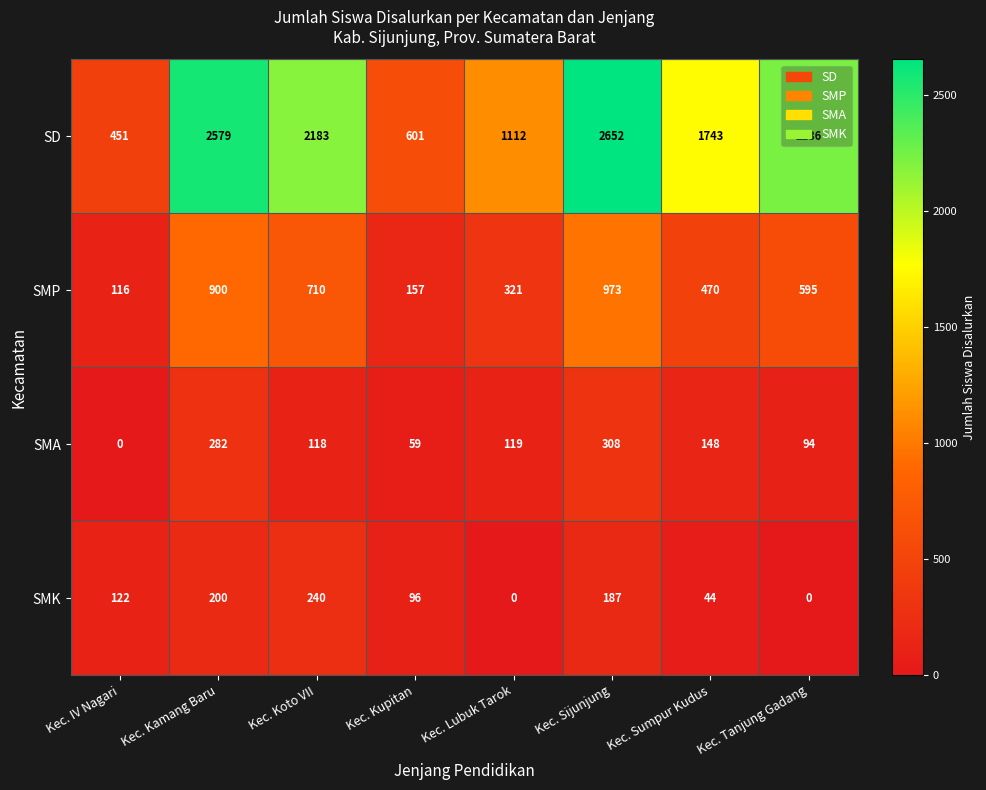

Between Kec. Kamang Baru and Kec. Lubuk Tarok, which series saw the biggest shift?

SD